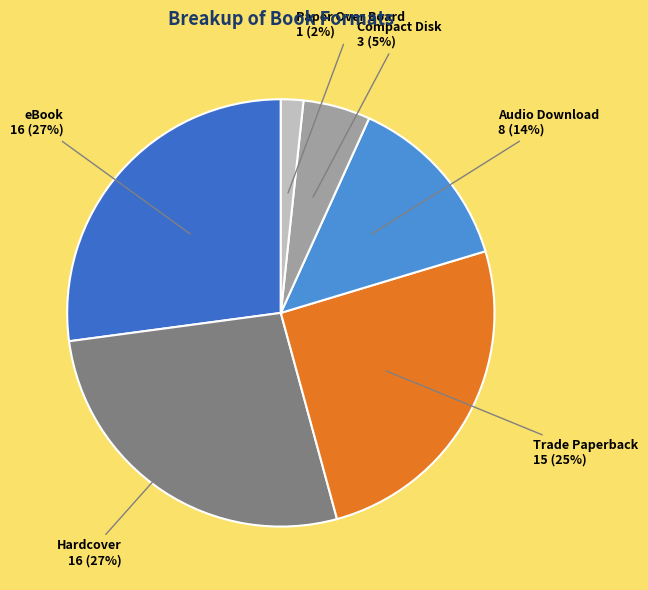

To the nearest percent, what percentage of the pie is Trade Paperback?

25%